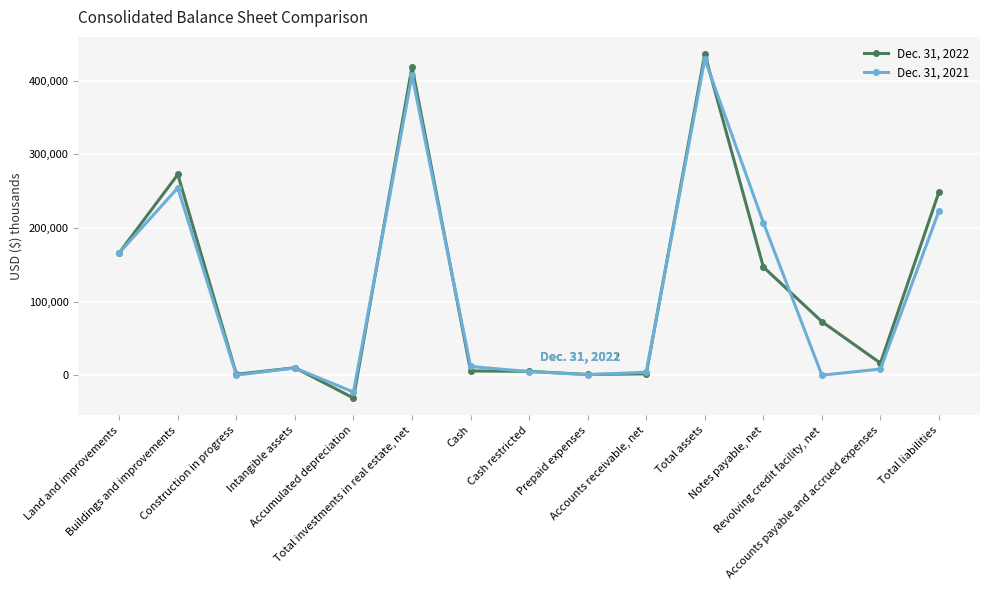

Which series has the widest spread of values?

Dec. 31, 2022